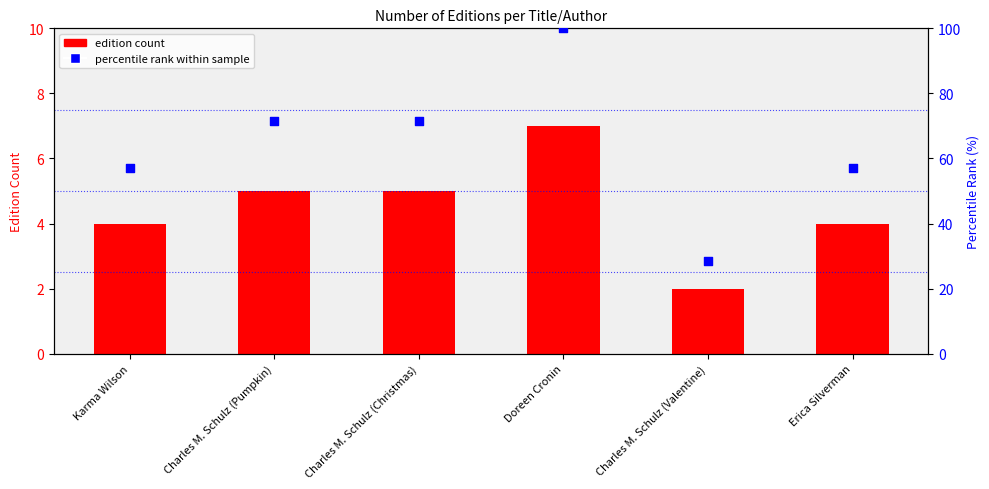

At how many categories does at least one series exceed 32?

5